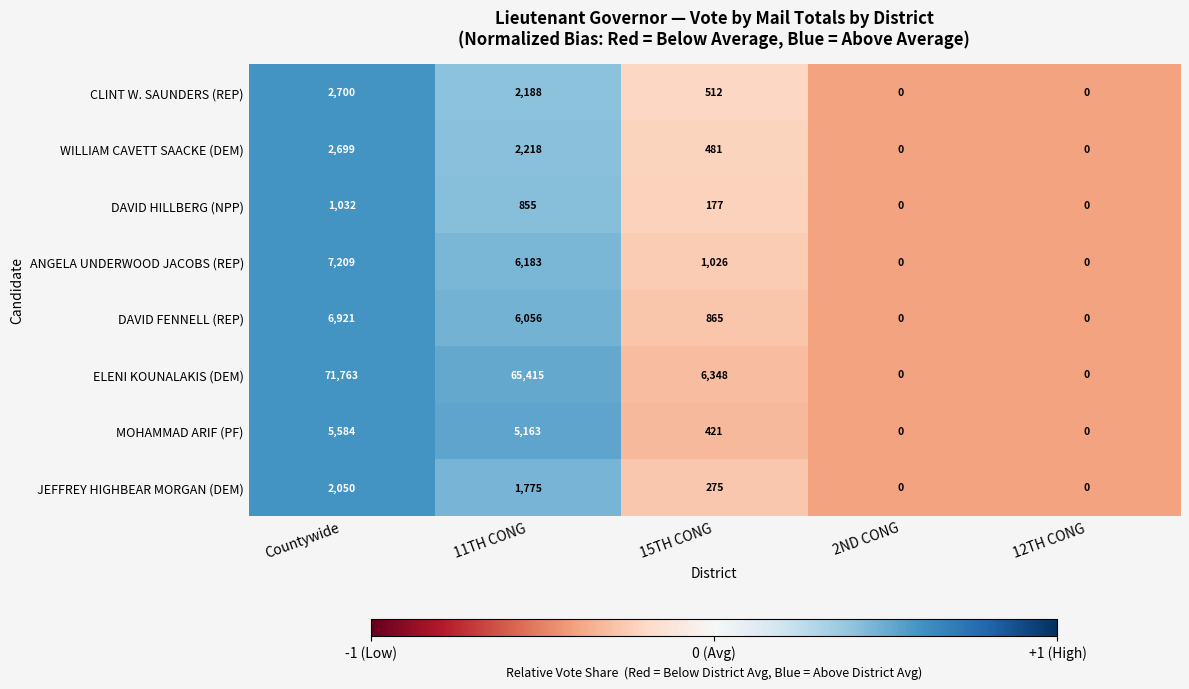

How many values in MOHAMMAD ARIF (PF) are above zero?

3